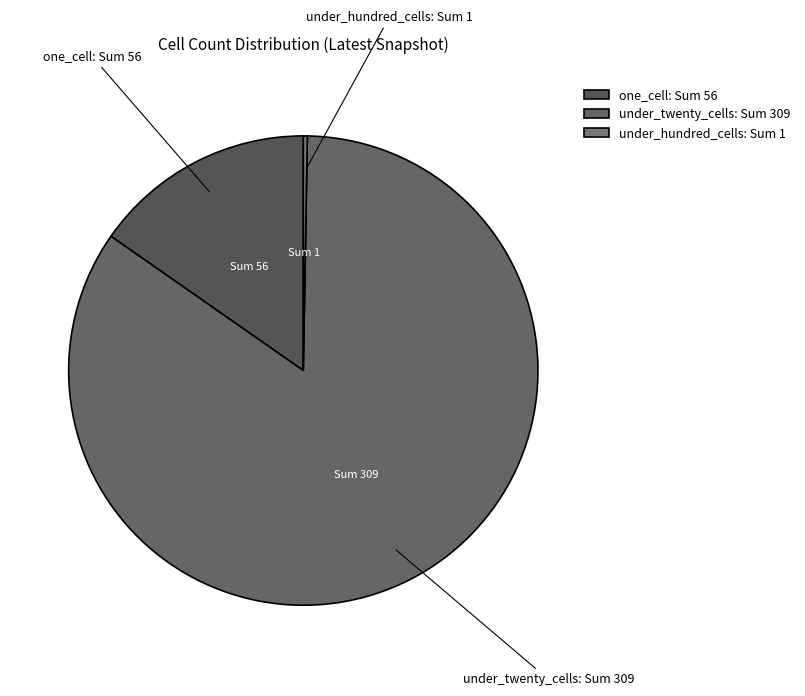

Does any single category account for the majority?

Yes